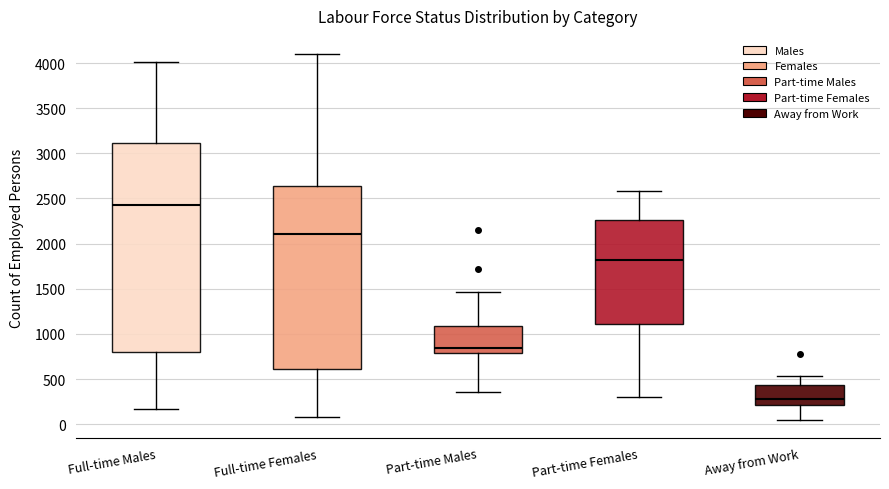

Reading left to right, read every box against the y-axis: the position of its median line, the range the box covers, and the ends of its whiskers. The values are not printed on the chart, so give them approximately, as read against the axis.

Full-time Males: median 2450, box 800 to 3100, whiskers 150 to 4000
Full-time Females: median 2100, box 600 to 2650, whiskers 100 to 4100
Part-time Males: median 850, box 800 to 1100, whiskers 350 to 1450
Part-time Females: median 1800, box 1100 to 2250, whiskers 300 to 2600
Away from Work: median 300, box 200 to 450, whiskers 50 to 550